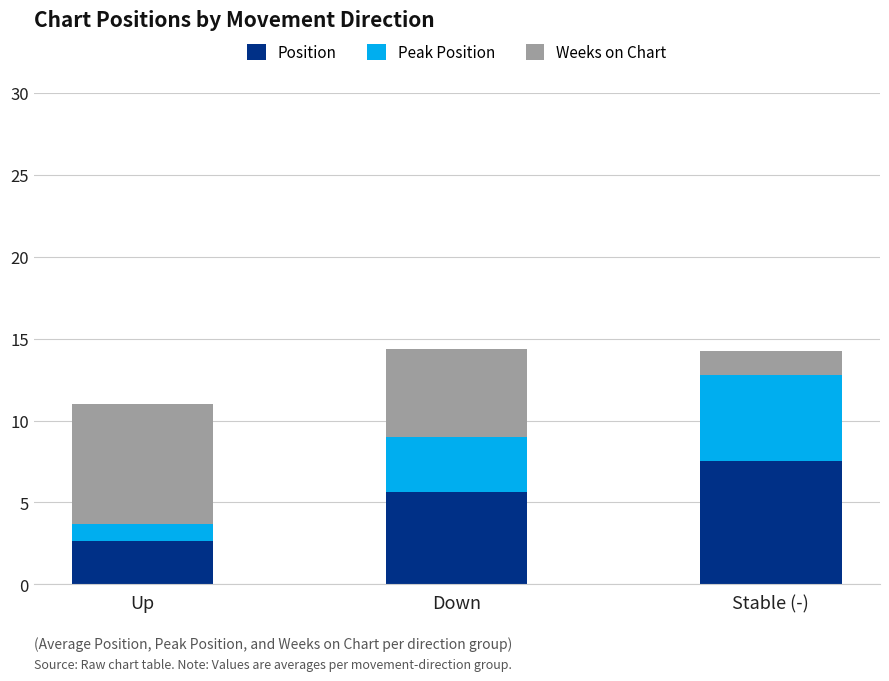

The Position series shows 3.9 at Up. True or false?

False